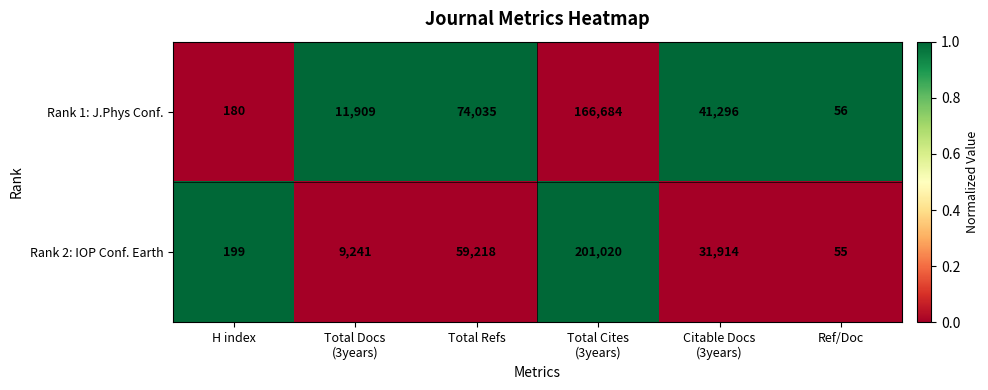

True or false: Rank 1: J.Phys Conf. has a value of 74035 at Total Refs.

True